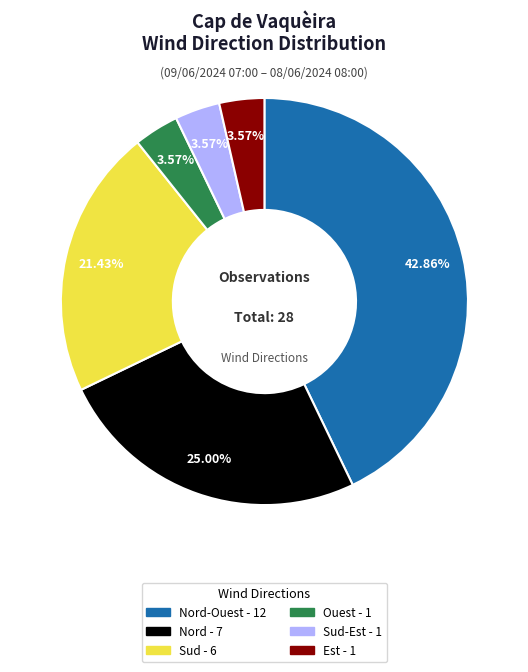

Does any single category account for the majority?

No